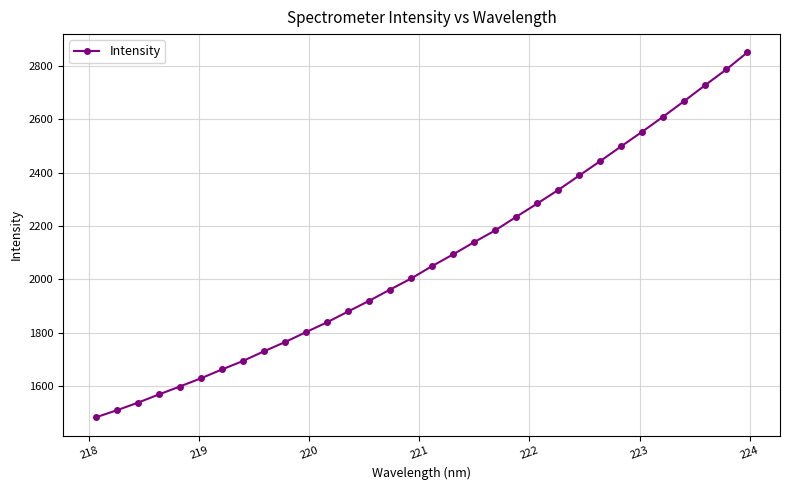

What is the smallest value displayed?

1481.6